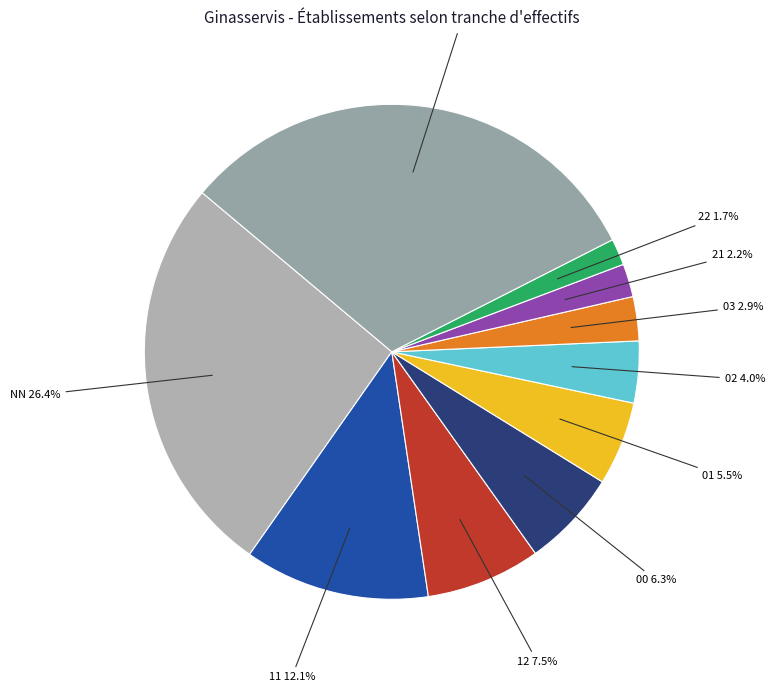

To the nearest percent, what is the difference between the largest and smallest slice percentages?

30%